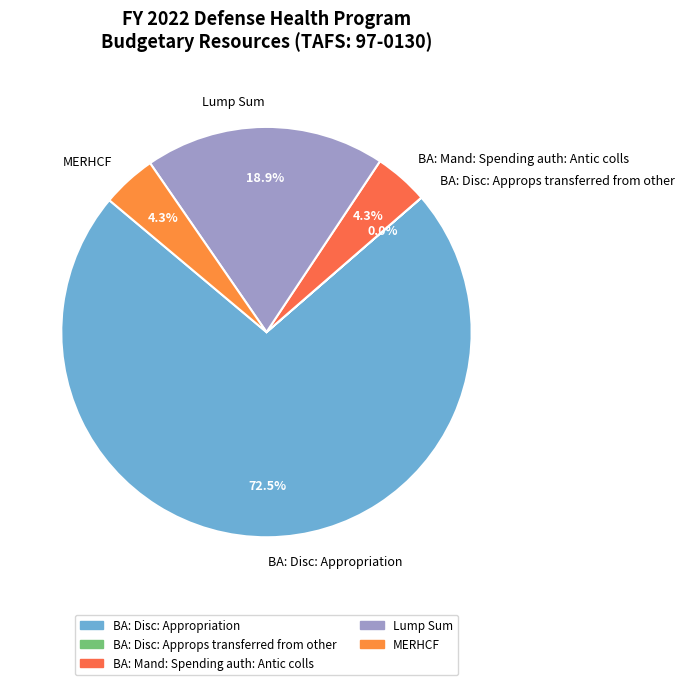

What is the total percentage of Lump Sum and BA: Disc: Appropriation?

91.4%